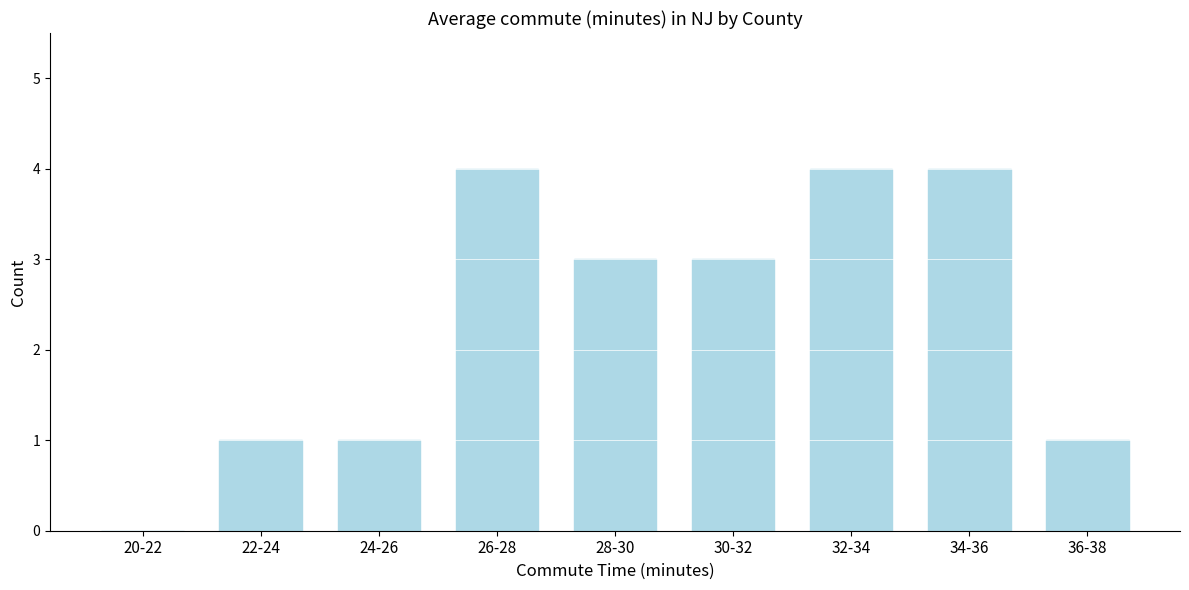

Reading left to right, list all the values displayed in this chart.

20-22=0	22-24=1	24-26=1	26-28=4	28-30=3	30-32=3	32-34=4	34-36=4	36-38=1